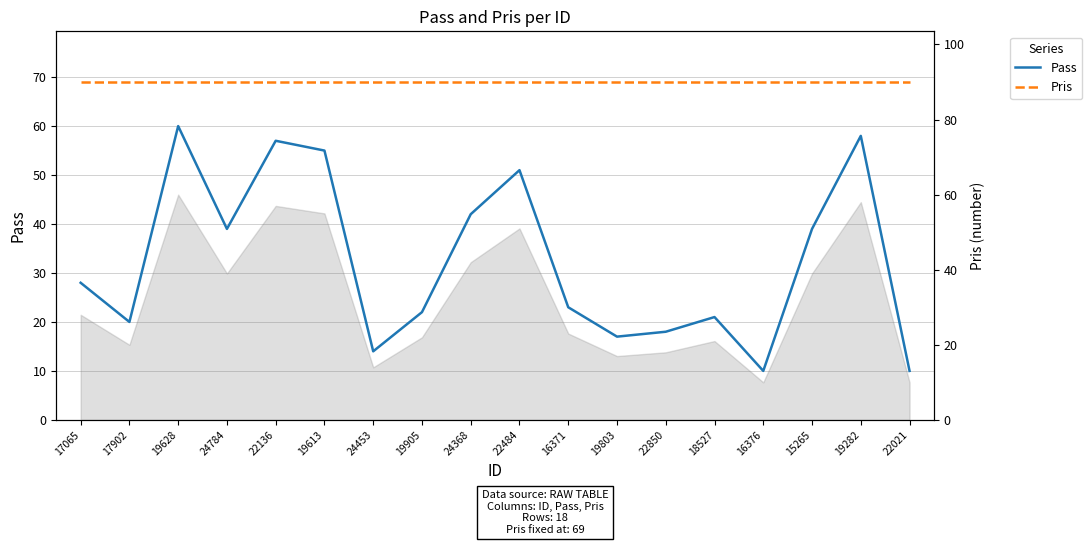

List the series in order of their peak value, lowest first.

Pass, Pris